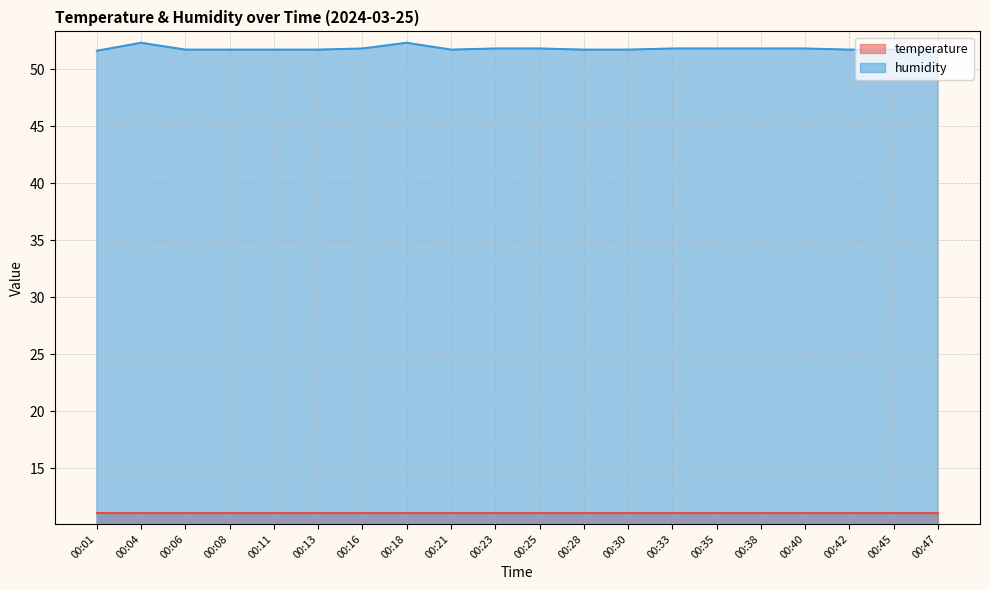

True or false: temperature and humidity cross at least once.

False